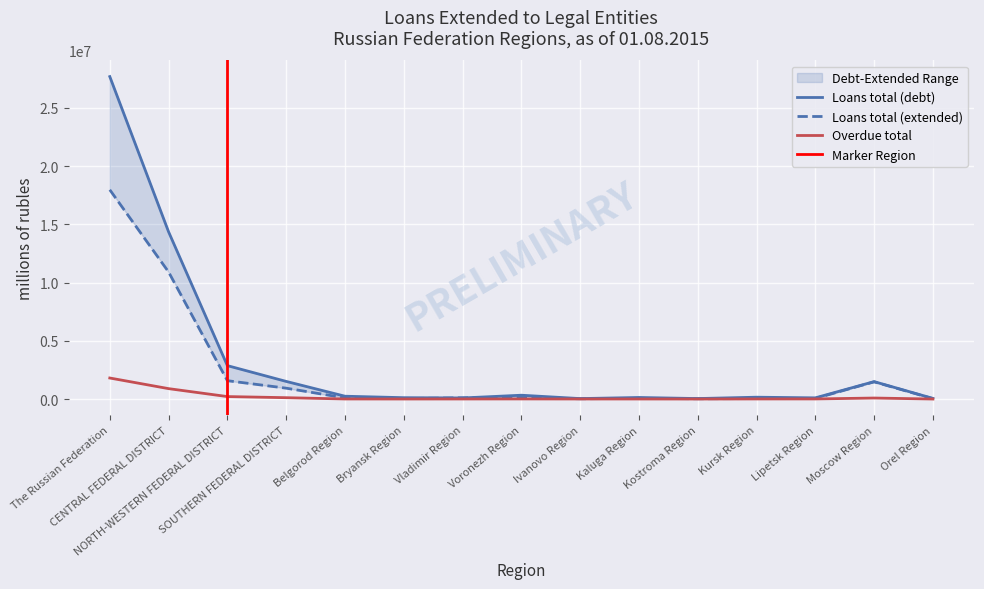

True or false: Overdue total has a value of 8329 at Kursk Region.

True